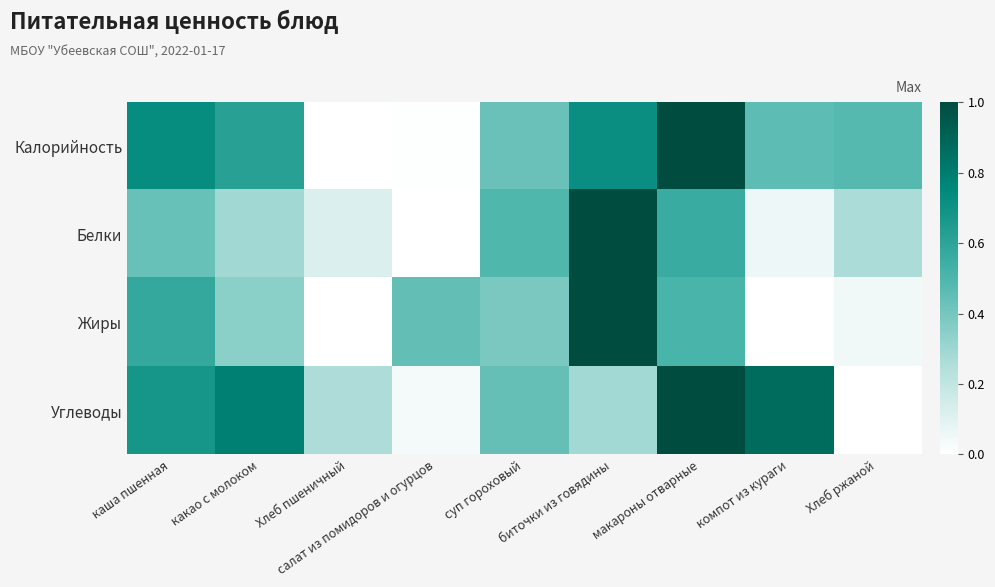

Reading left to right, extract all data points from this chart.

Калорийность: каша пшенная=0.7	какао с молоком=0.6	Хлеб пшеничный=0.0	салат из помидоров и огурцов=0.0	суп гороховый=0.4	биточки из говядины=0.7	макароны отварные=1.0	компот из кураги=0.5	Хлеб ржаной=0.5
Белки: каша пшенная=0.4	какао с молоком=0.3	Хлеб пшеничный=0.1	салат из помидоров и огурцов=0.0	суп гороховый=0.5	биточки из говядины=1.0	макароны отварные=0.6	компот из кураги=0.1	Хлеб ржаной=0.3
Жиры: каша пшенная=0.6	какао с молоком=0.3	Хлеб пшеничный=0.0	салат из помидоров и огурцов=0.4	суп гороховый=0.4	биточки из говядины=1.0	макароны отварные=0.5	компот из кураги=0.0	Хлеб ржаной=0.0
Углеводы: каша пшенная=0.7	какао с молоком=0.8	Хлеб пшеничный=0.3	салат из помидоров и огурцов=0.0	суп гороховый=0.4	биточки из говядины=0.3	макароны отварные=1.0	компот из кураги=0.9	Хлеб ржаной=0.0